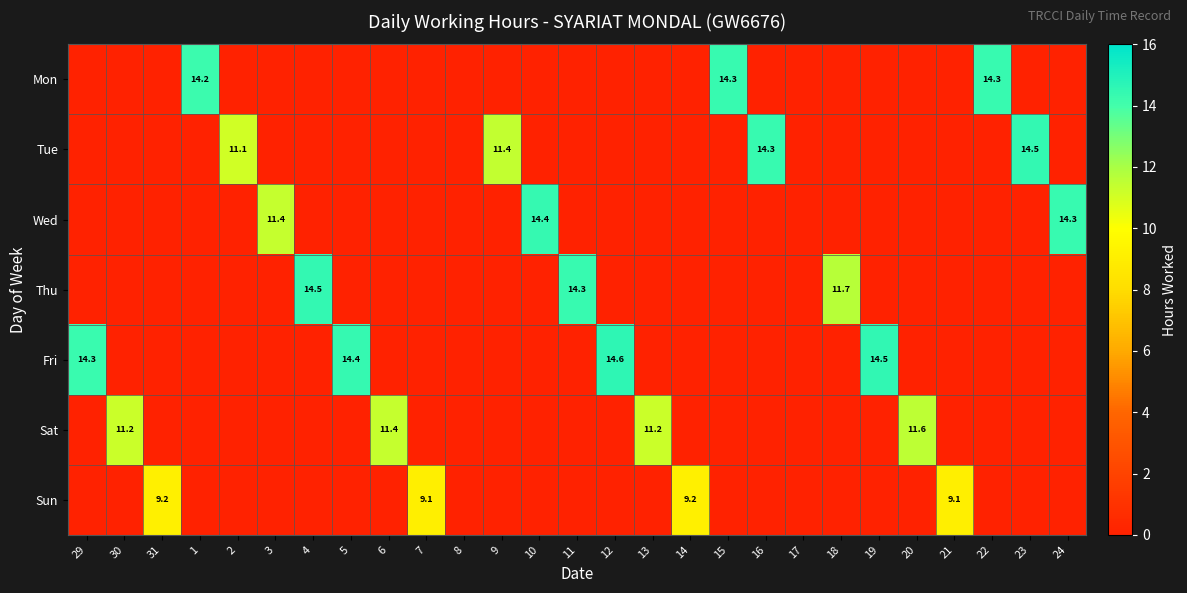

The value of Tue at 8 is -10.0. True or false?

False